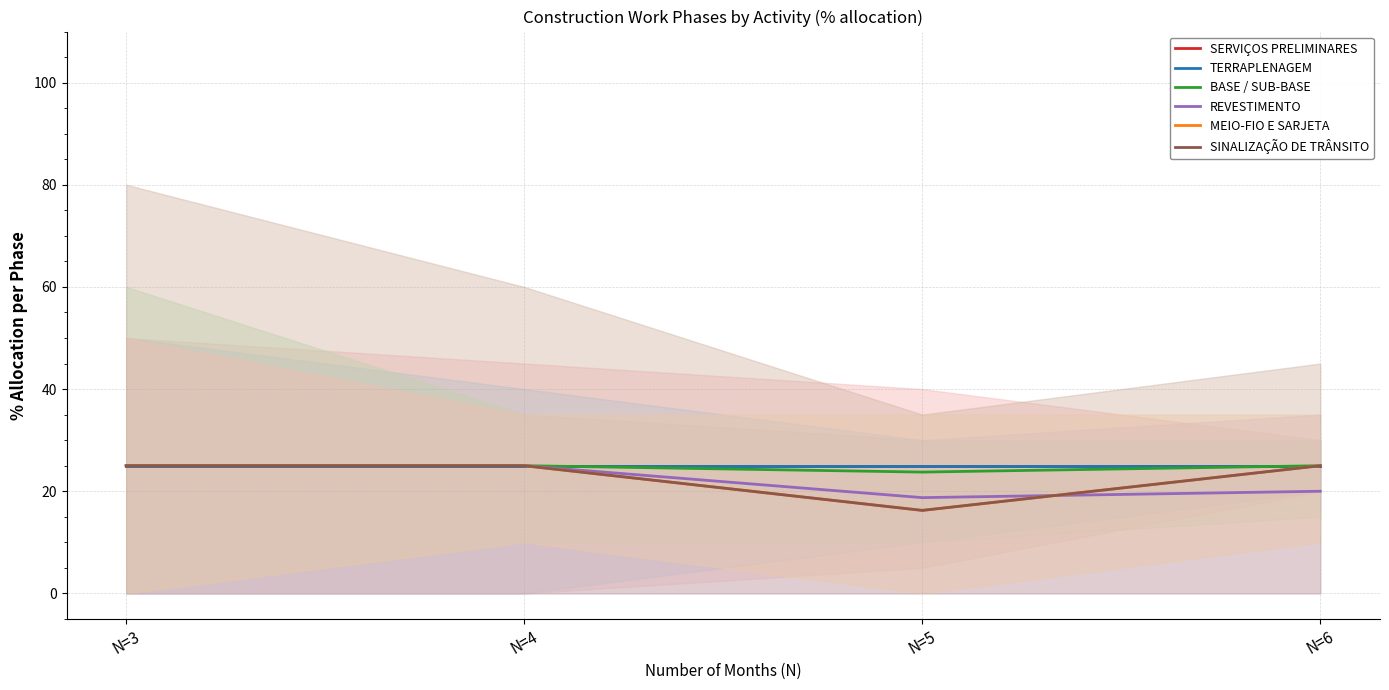

True or false: SINALIZAÇÃO DE TRÂNSITO and SERVIÇOS PRELIMINARES cross at least once.

False